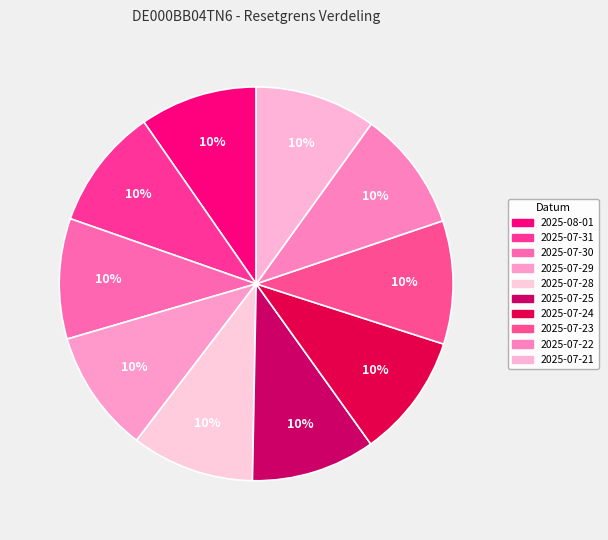

Which slice is the largest?

2025-07-25